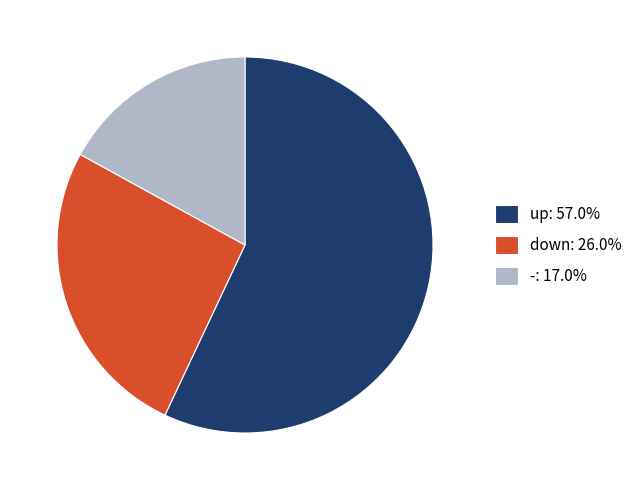

The down slice represents 14% of the pie. True or false?

False